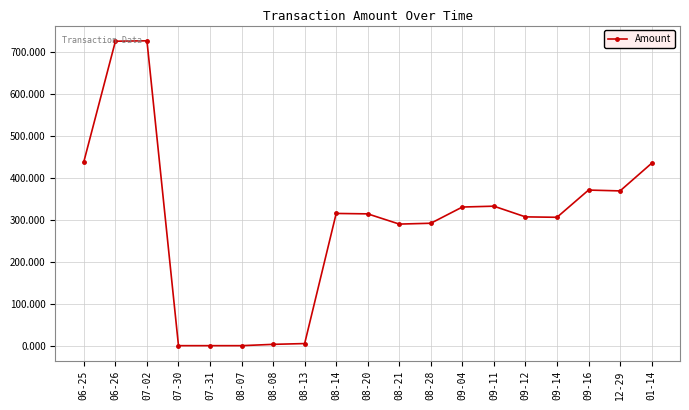

Which has a higher value, 09-12 or 01-14?

01-14